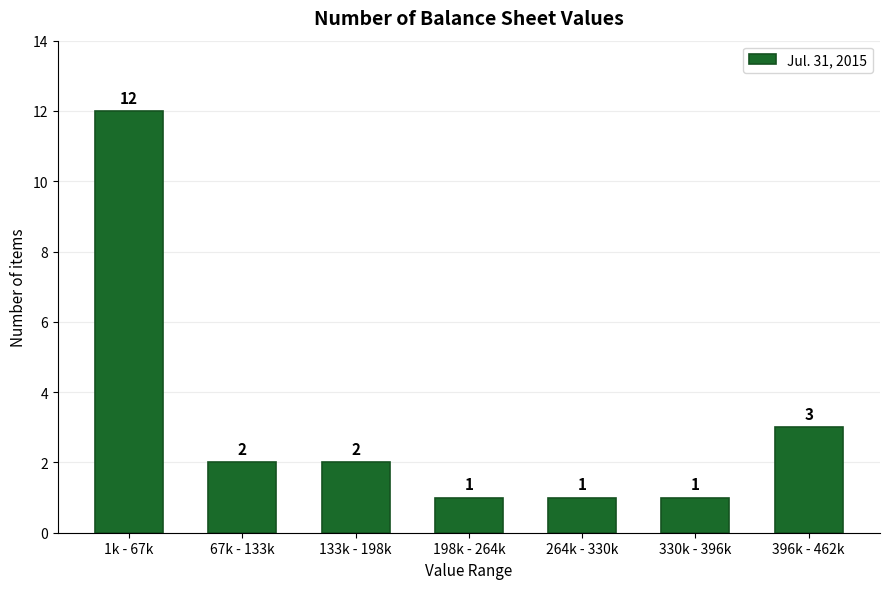

Reading right to left, extract all data points from this chart.

3	1	1	1	2	2	12